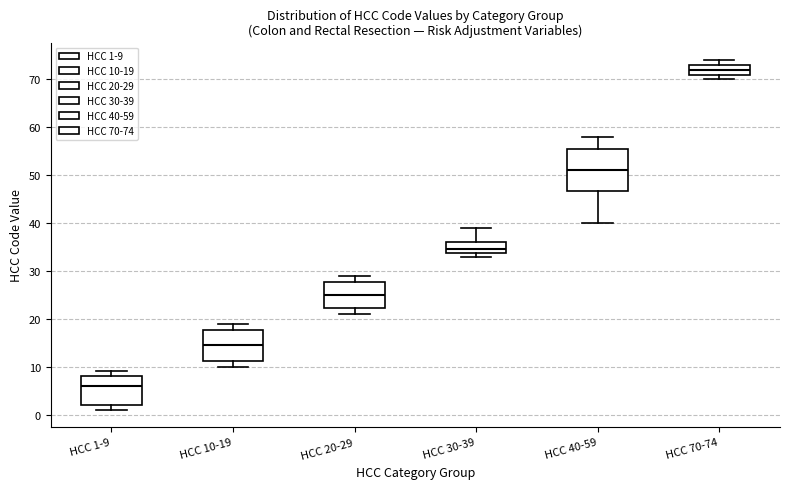

Where is the lower edge of the box for HCC 30-39 on the y-axis? The values are not printed on the chart, so give them approximately, as read against the axis.

34